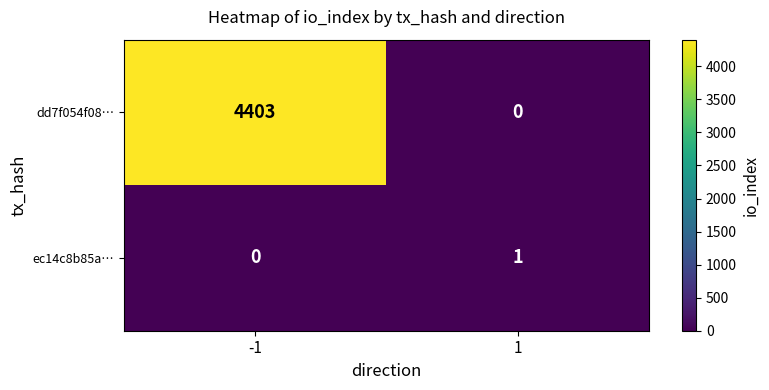

Reading left to right, list all the values displayed in this chart.

dd7f054f08…: -1=4403	1=0
ec14c8b85a…: -1=0	1=1